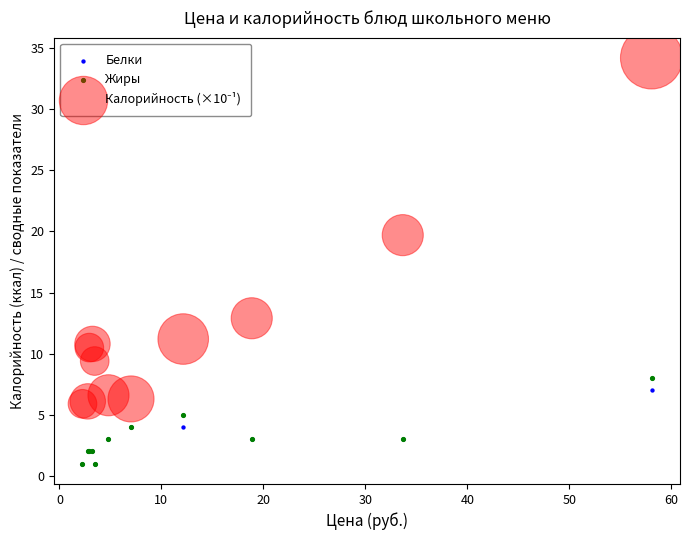

Across all series, what Y value is closest to 17?

19.7